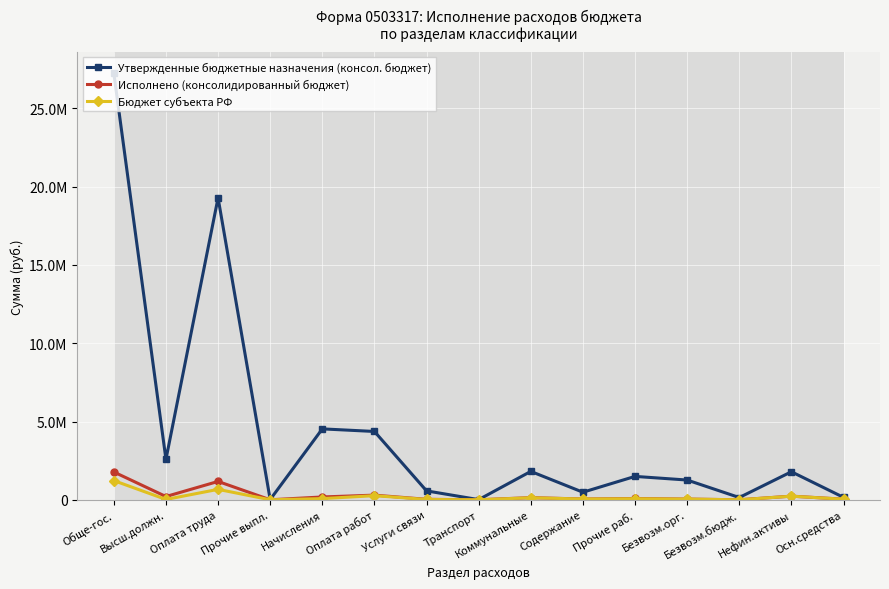

True or false: Утвержденные бюджетные назначения (консол. бюджет) has a value of 92880.6 at Безвозм.бюдж..

False